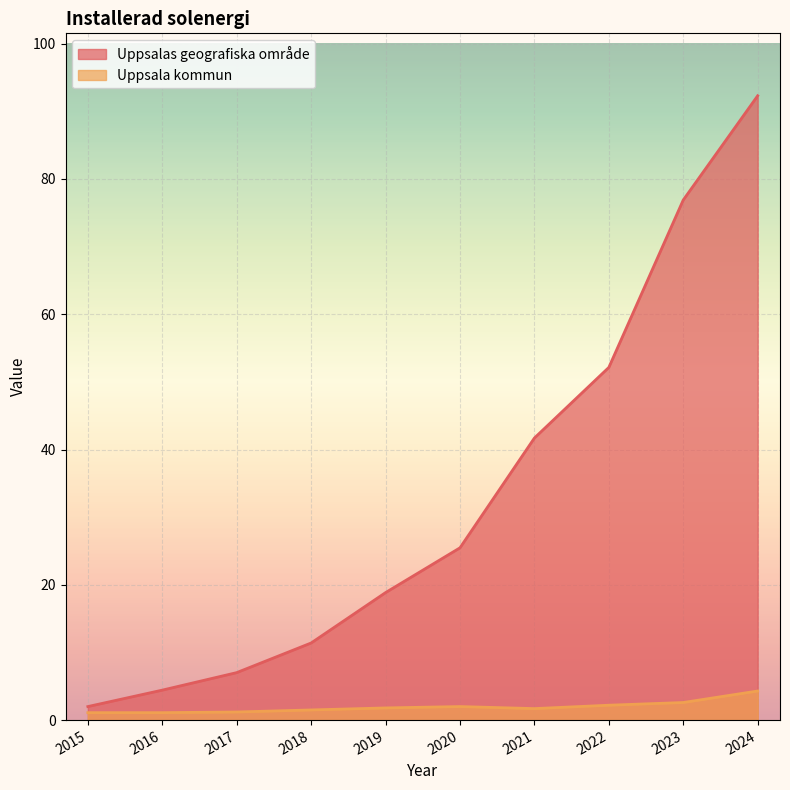

True or false: Uppsalas geografiska område has a value of 92.3 at 2024.

True